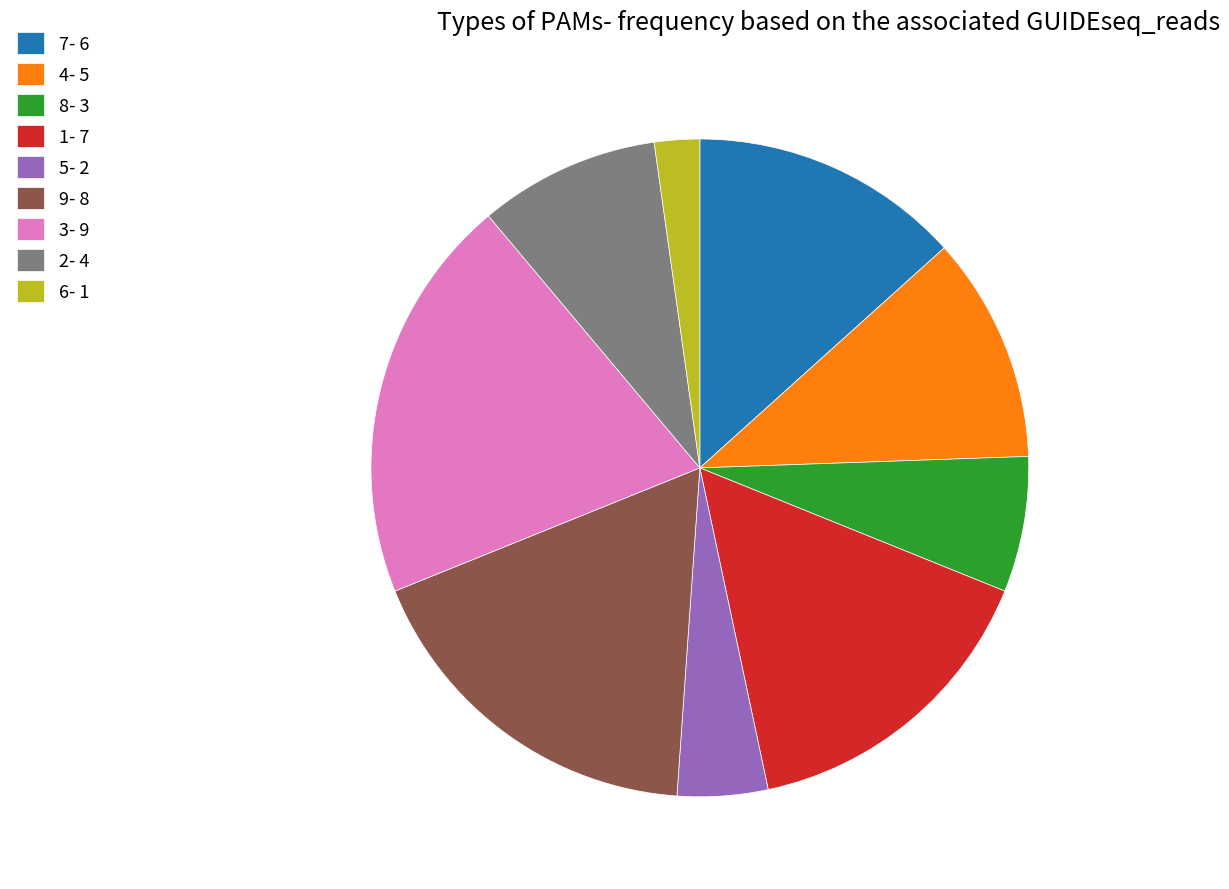

Is it true that 8 is 12% of the pie?

False